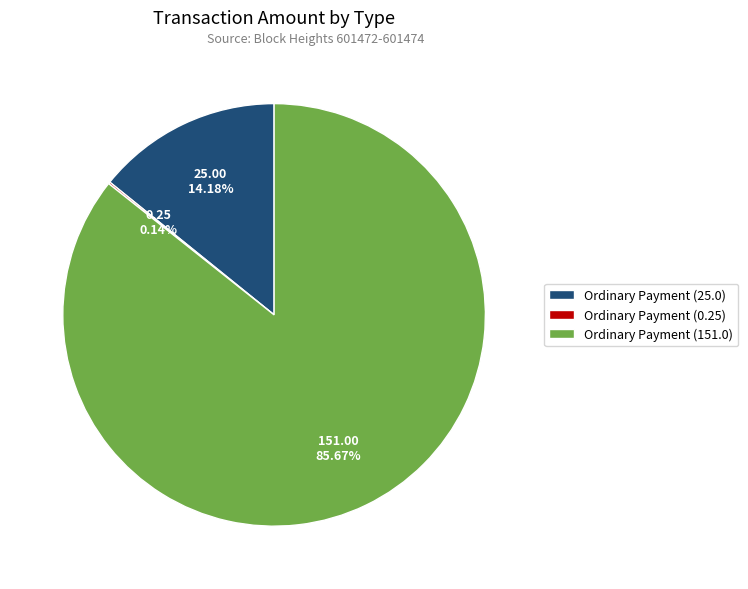

Is there a majority slice in this chart?

Yes